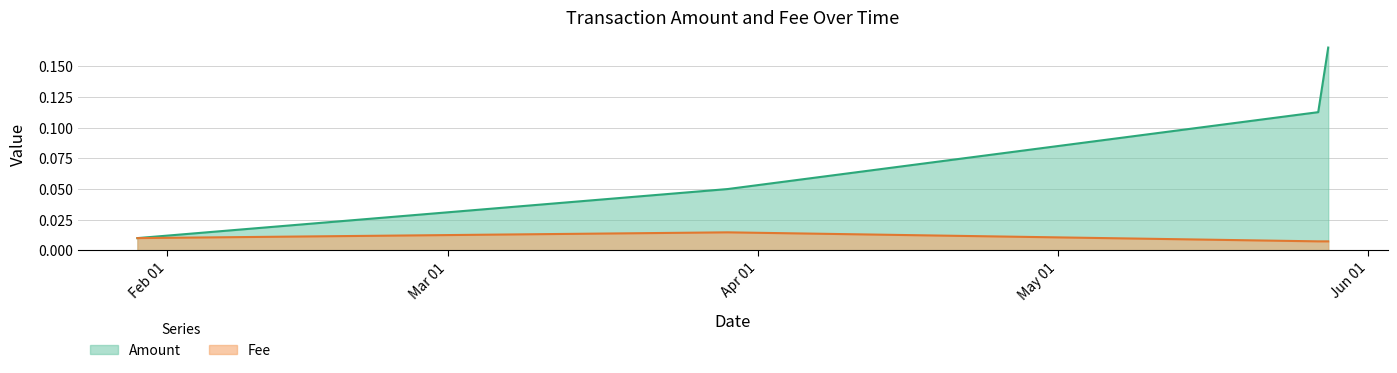

Rank the categories by Fee value from lowest to highest.

2019-05-27, 2019-05-28, 2019-01-29, 2019-03-29